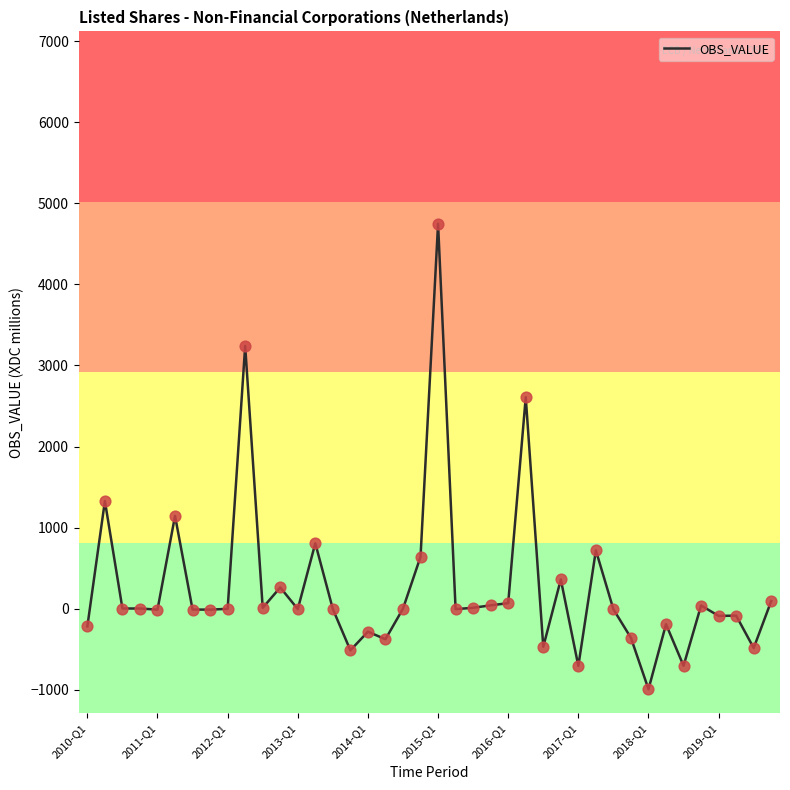

What is the greatest value displayed?

4746